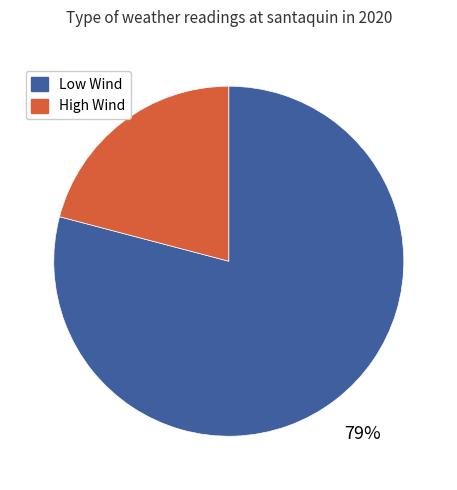

To the nearest percent, what is the average slice percentage?

50%